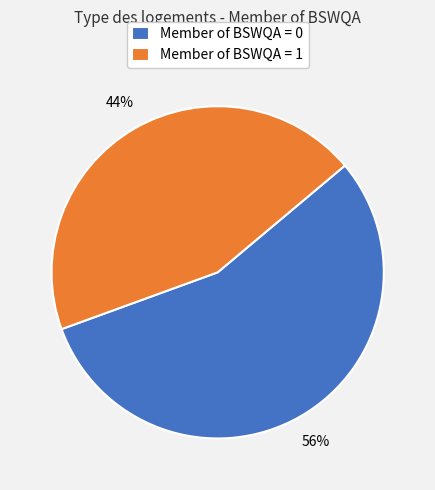

How many segments does this pie chart have?

2